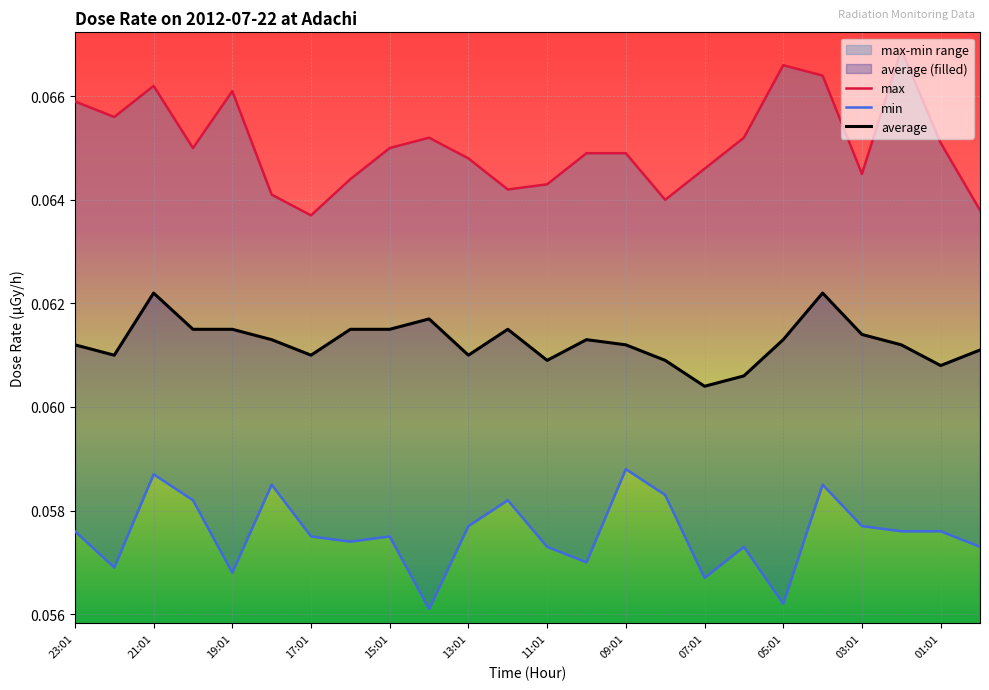

Reading right to left, what are all the values shown in this chart?

max: 0.1	0.1	0.1	0.1	0.1	0.1	0.1	0.1	0.1	0.1	0.1	0.1	0.1	0.1	0.1	0.1	0.1	0.1	0.1	0.1	0.1	0.1	0.1	0.1
min: 0.1	0.1	0.1	0.1	0.1	0.1	0.1	0.1	0.1	0.1	0.1	0.1	0.1	0.1	0.1	0.1	0.1	0.1	0.1	0.1	0.1	0.1	0.1	0.1
average: 0.1	0.1	0.1	0.1	0.1	0.1	0.1	0.1	0.1	0.1	0.1	0.1	0.1	0.1	0.1	0.1	0.1	0.1	0.1	0.1	0.1	0.1	0.1	0.1